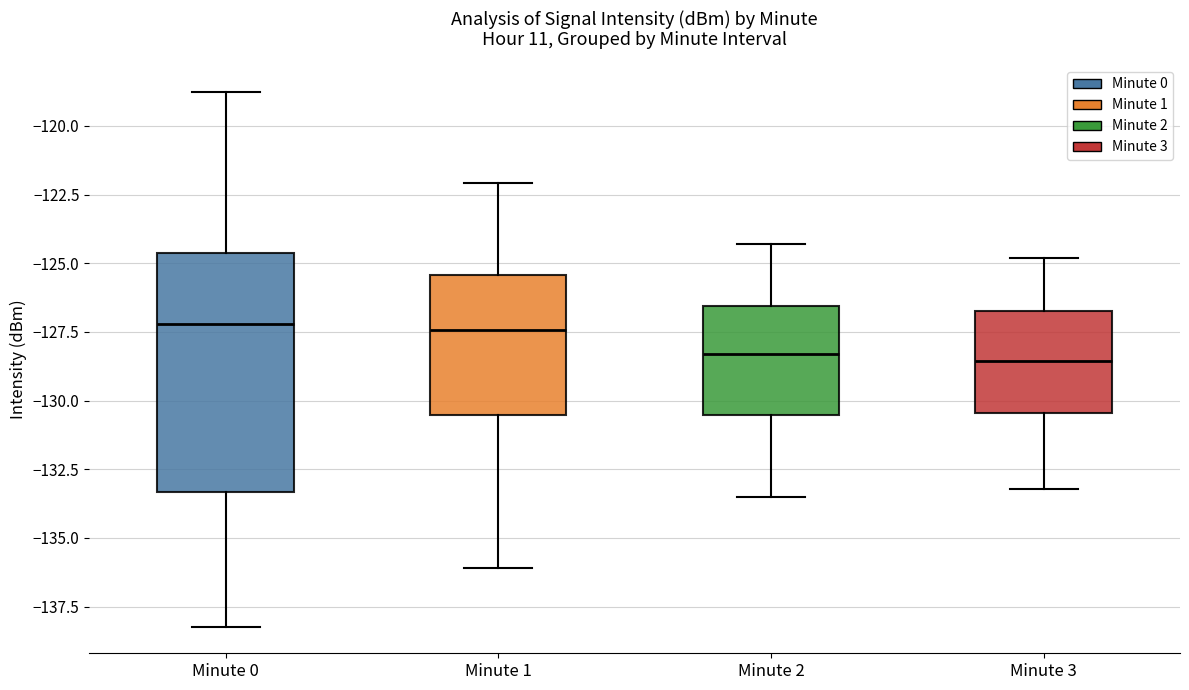

Where does the median line of the box for Minute 0 sit on the y-axis? The values are not printed on the chart, so give them approximately, as read against the axis.

-127.0